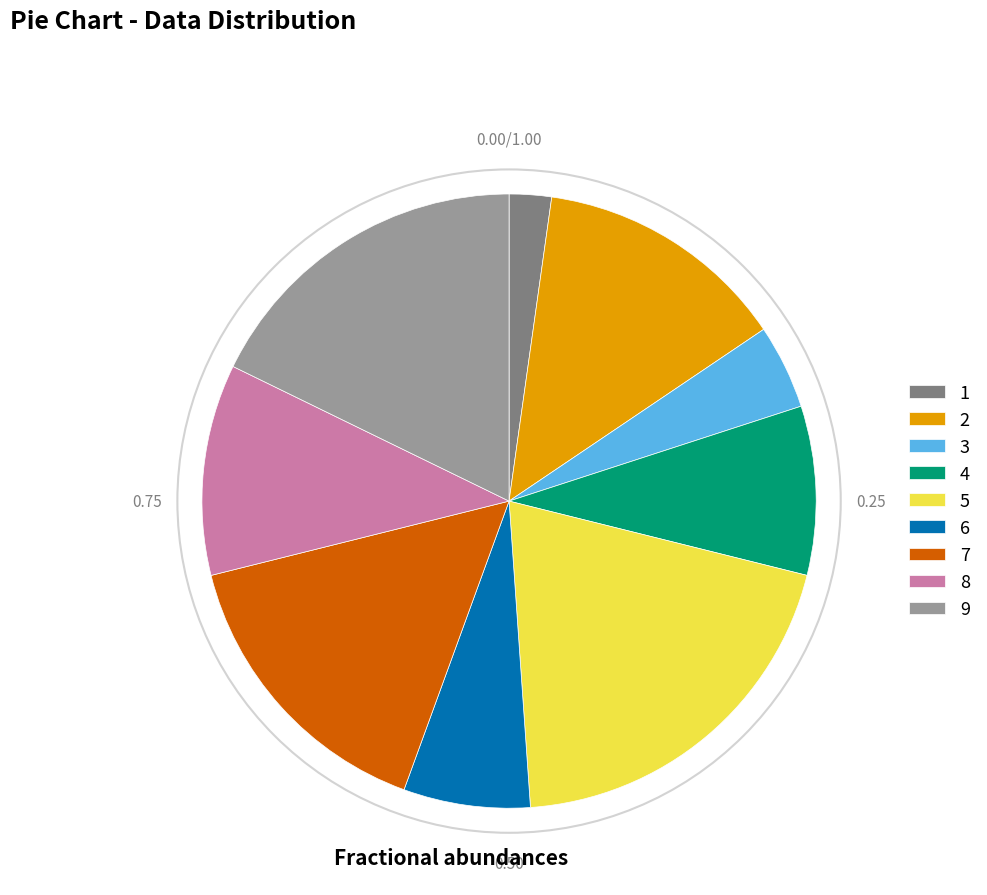

Do 6 and 5 together represent more than half of the pie?

No